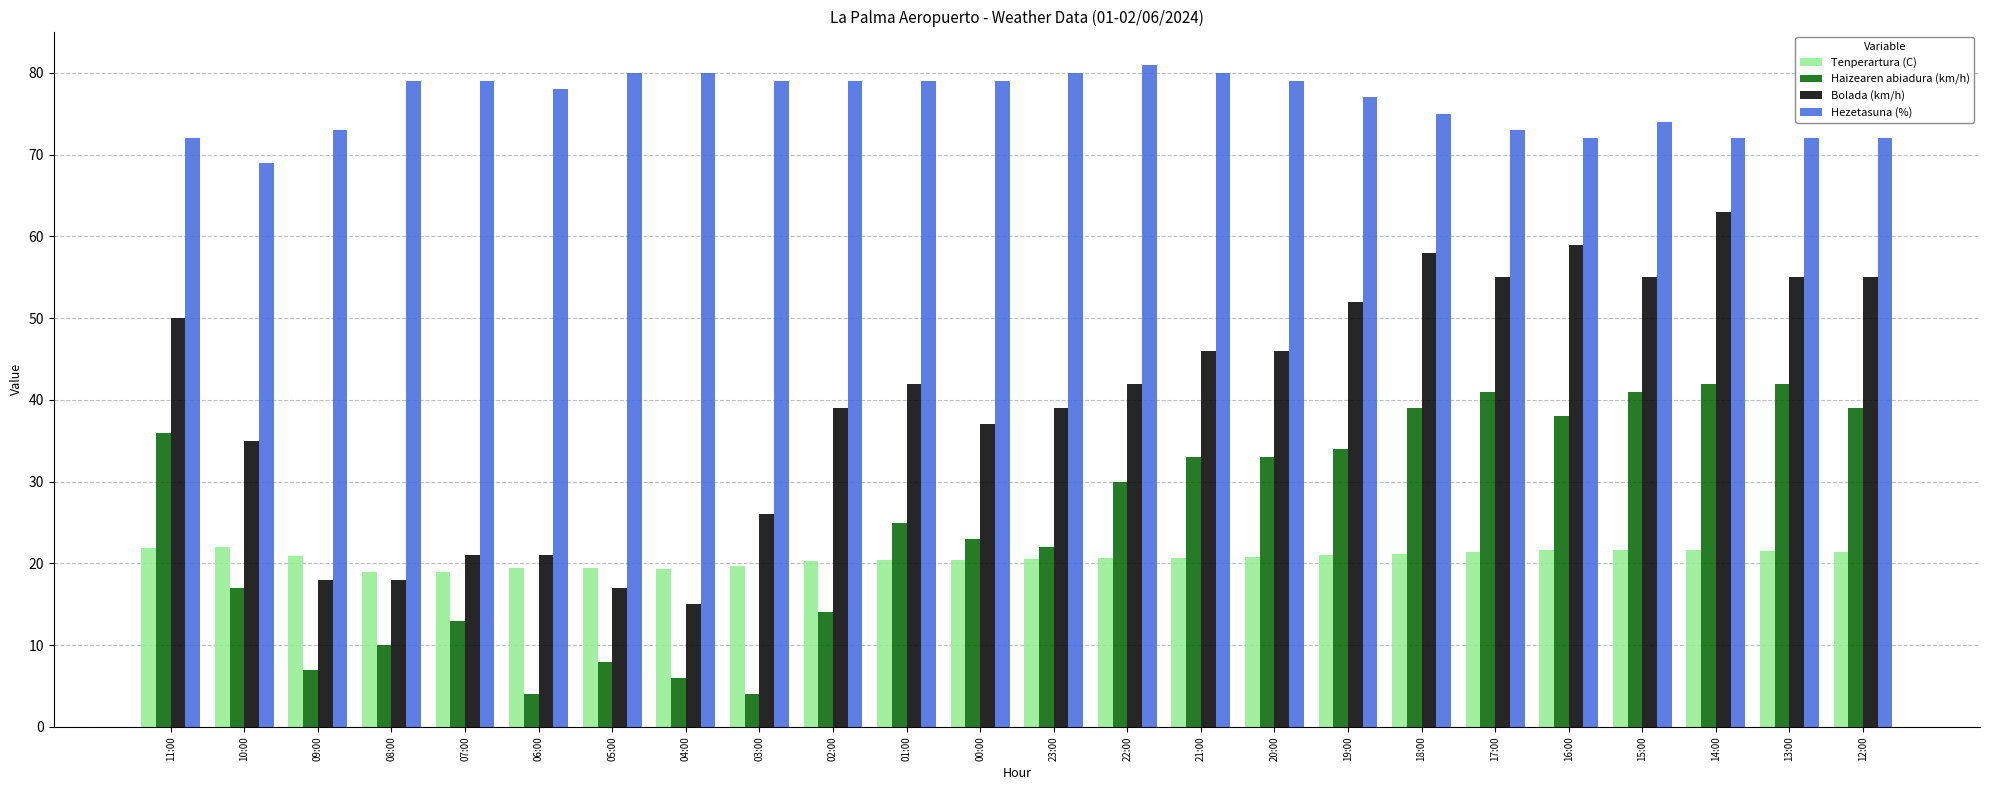

Which series has the widest spread of values?

Bolada (km/h)